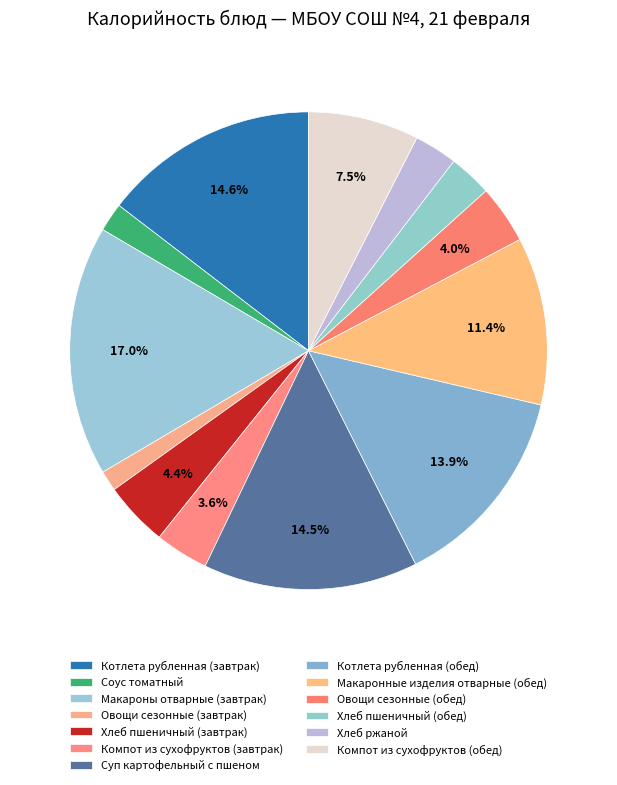

Is there any slice that represents more than half of the pie?

No